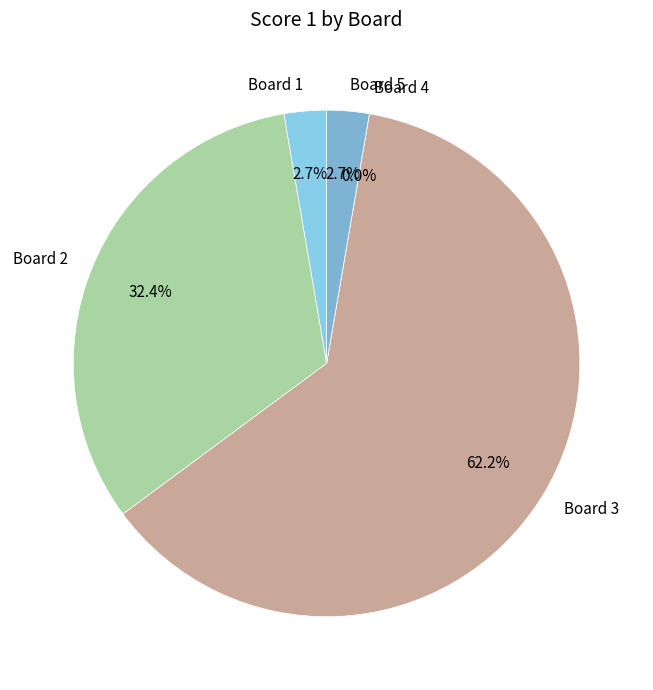

Count the number of slices in the pie.

5